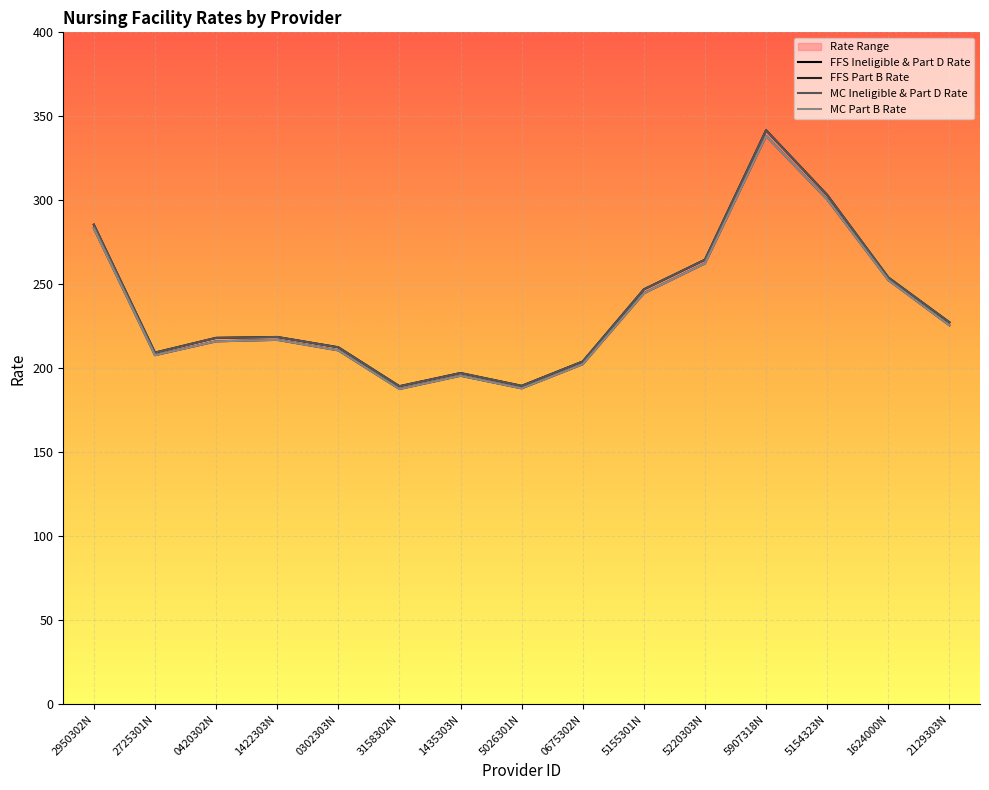

The value of MC Part B Rate at 2725301N is 368.1. True or false?

False